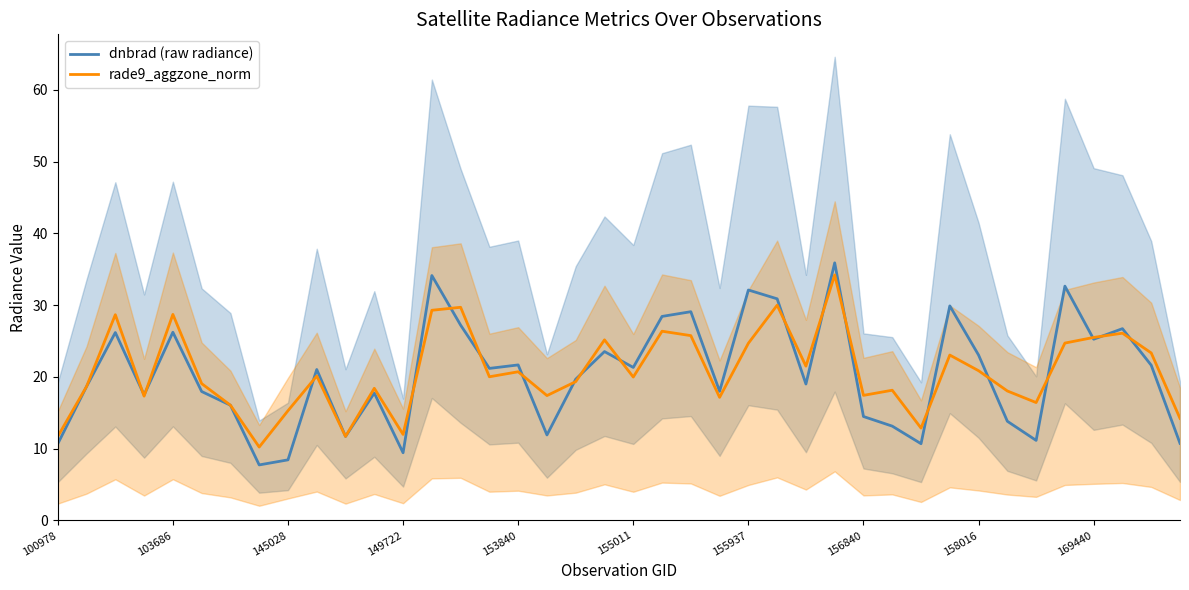

What is the minimum value for dnbrad (raw radiance)?

7.7